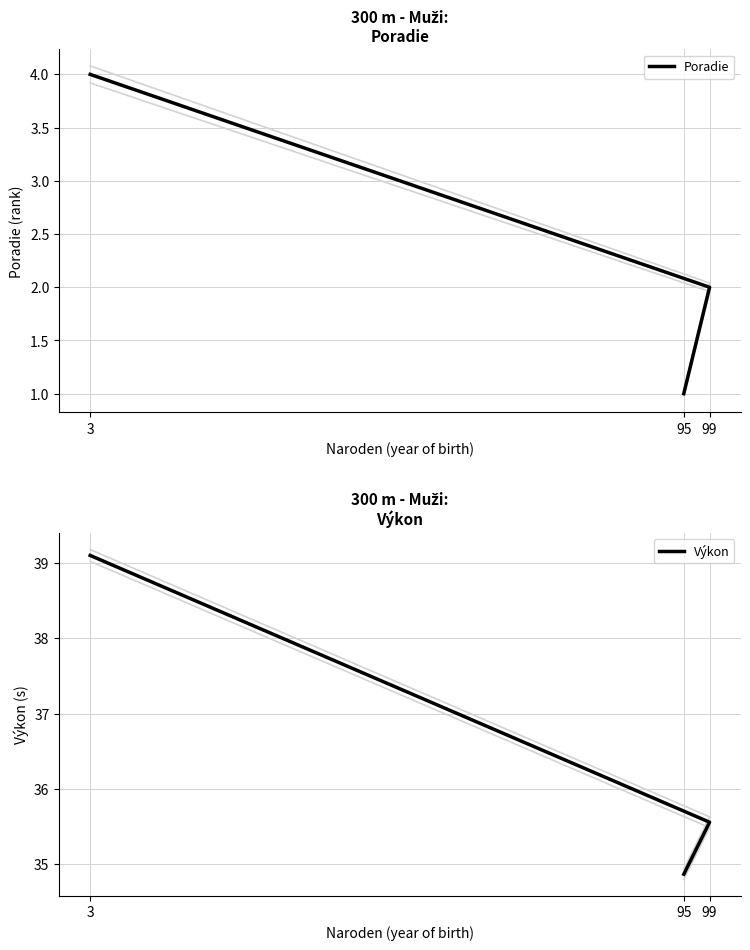

Which series has the largest range (max minus min)?

Výkon